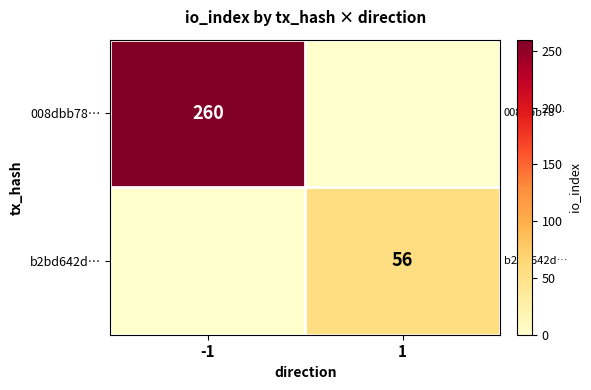

The value of 008dbb78… at -1 is 339. True or false?

False